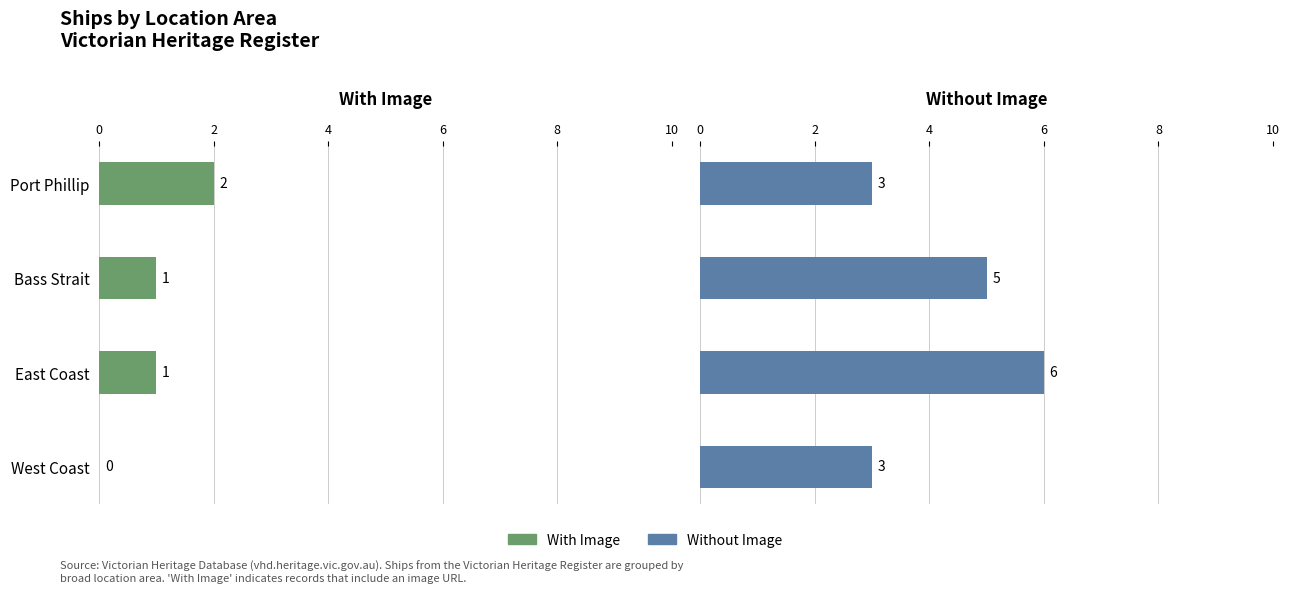

What is the difference between the second highest and minimum values in the With Image series?

1